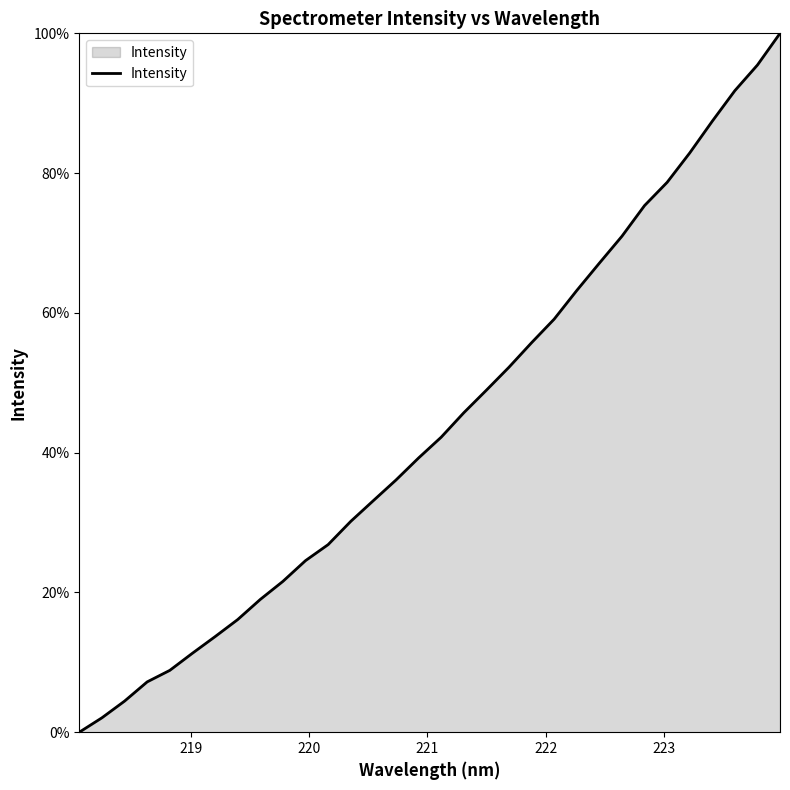

What is the greatest value displayed?

100.0